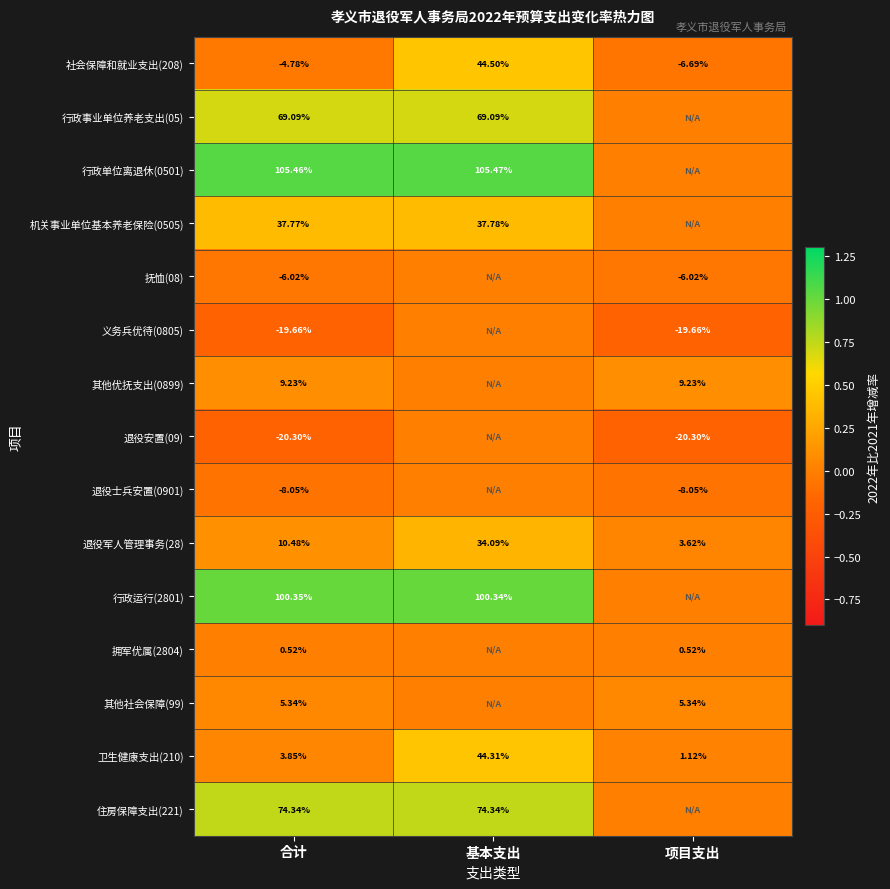

Is the value of 行政运行(2801) at 合计 greater than the value of 行政事业单位养老支出(05) at 合计?

Yes